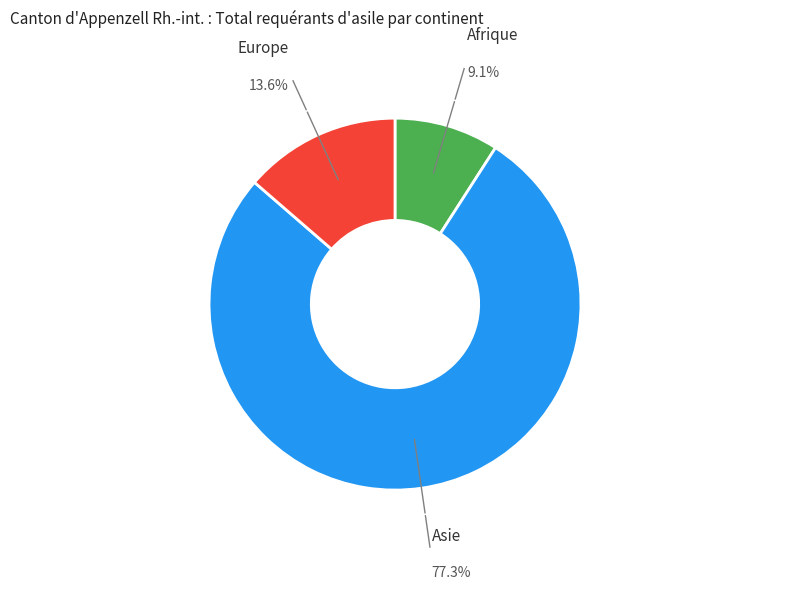

Which slice is the largest?

Asie